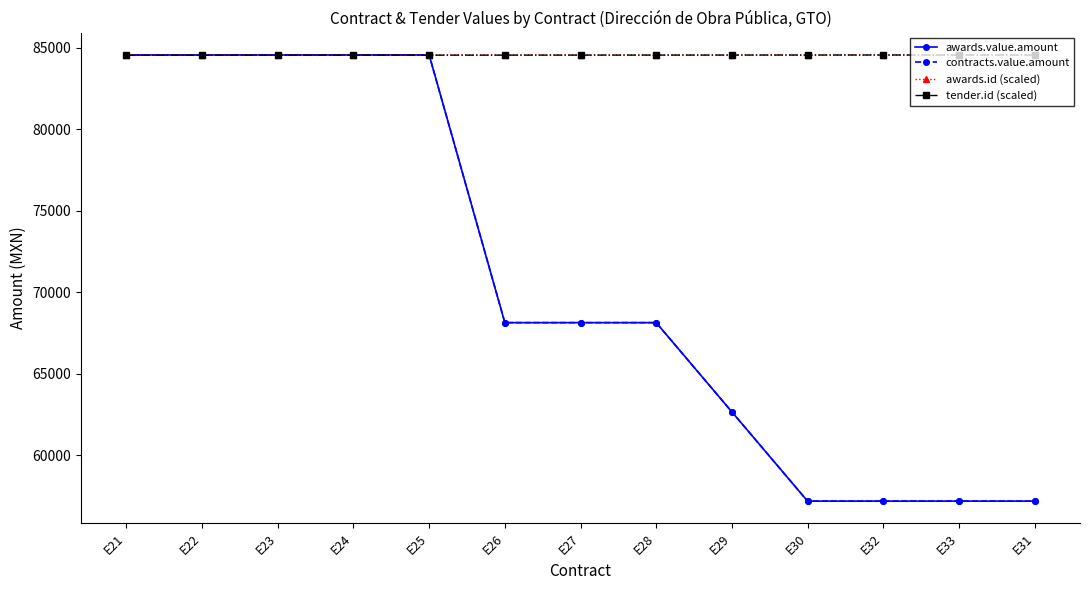

Does the chart have visible grid lines?

No